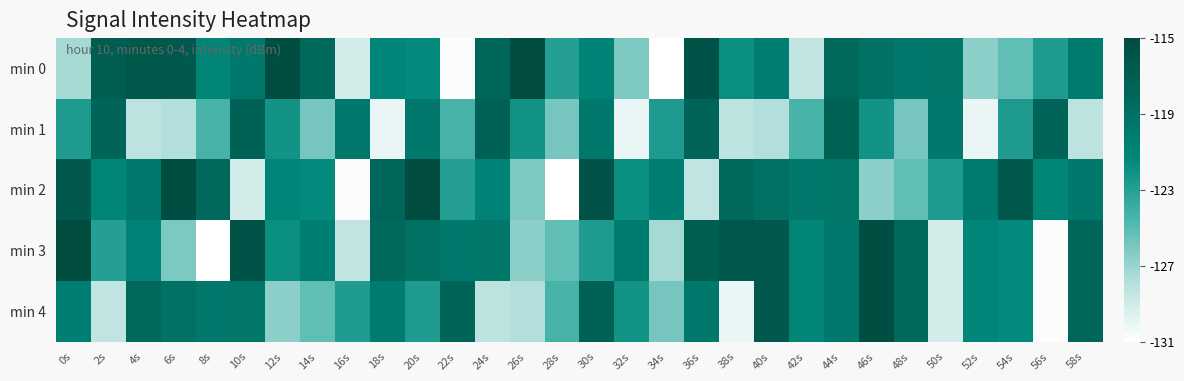

How many distinct data groups are displayed?

5